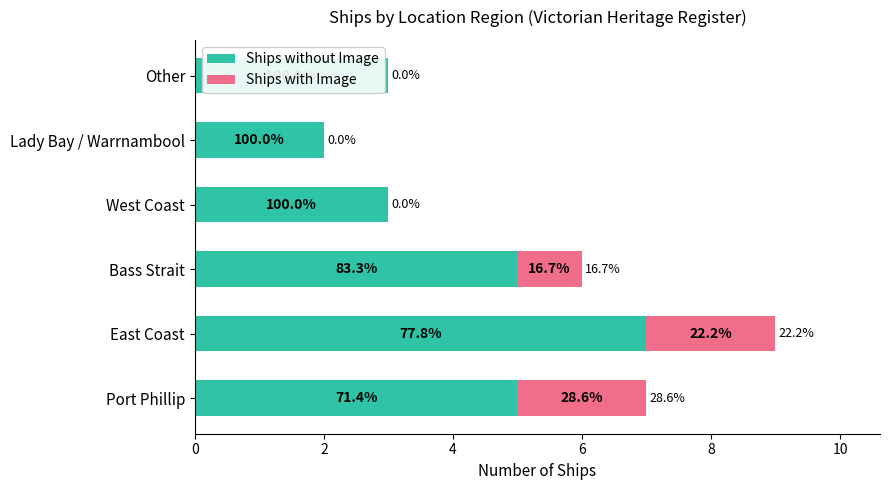

What are all the series names shown in the legend?

Ships without Image, Ships with Image